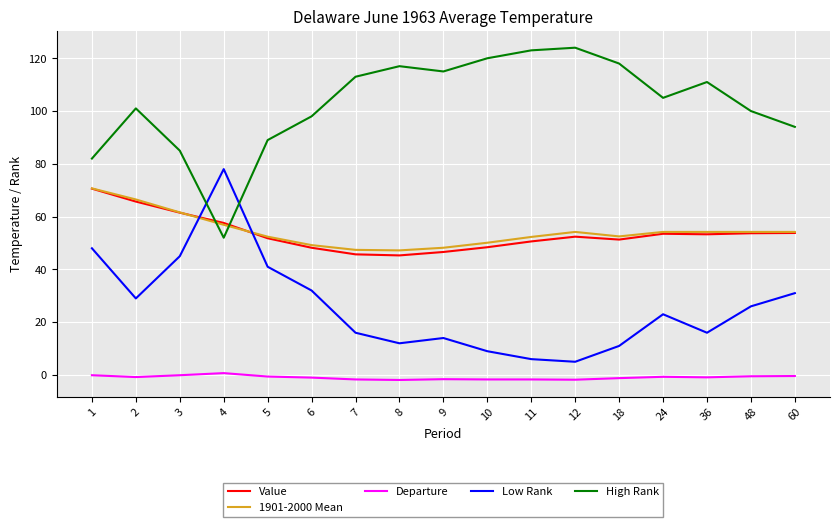

True or false: Departure and 1901-2000 Mean cross at least once.

False